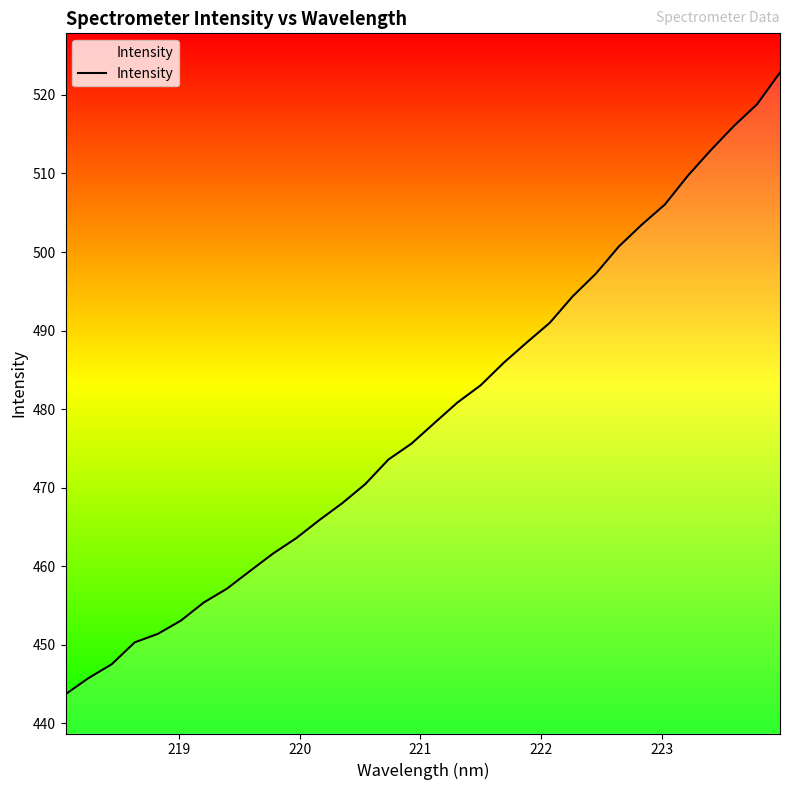

What is the greatest value displayed?

522.8